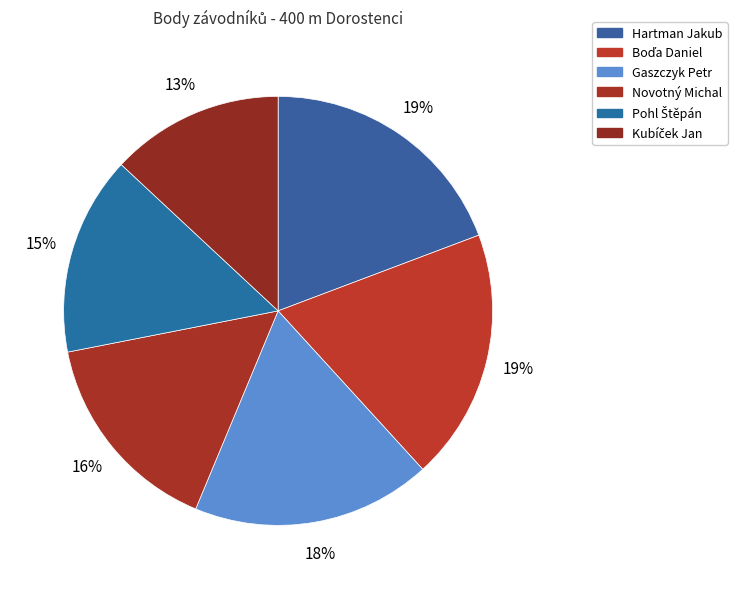

True or false: Hartman Jakub accounts for 9% of the total.

False